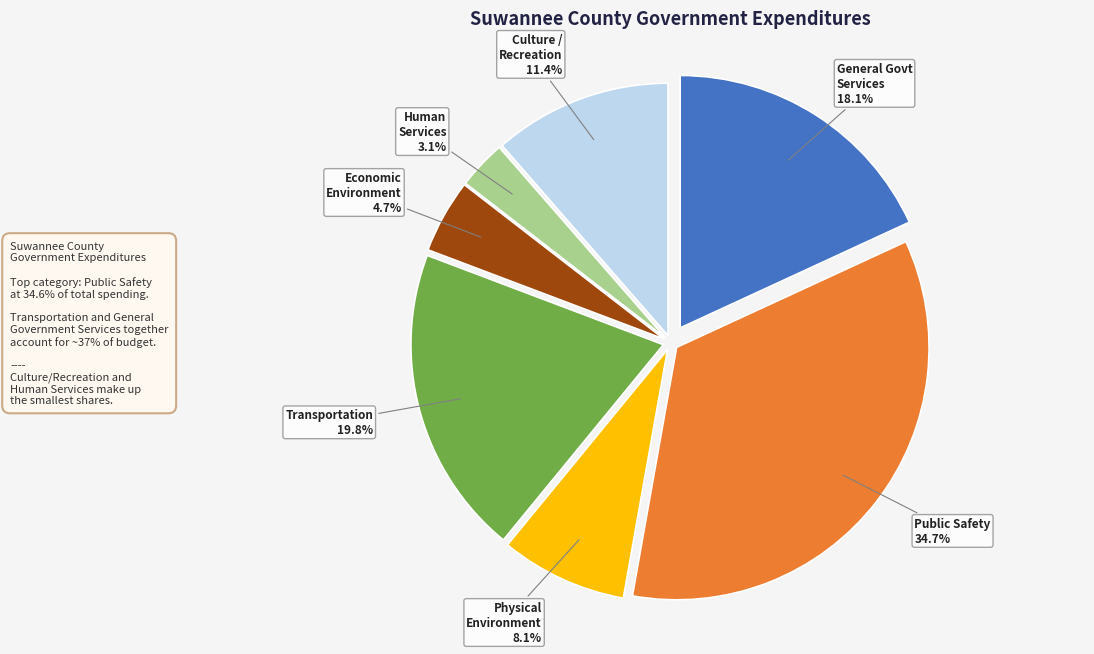

How many segments does this pie chart have?

7